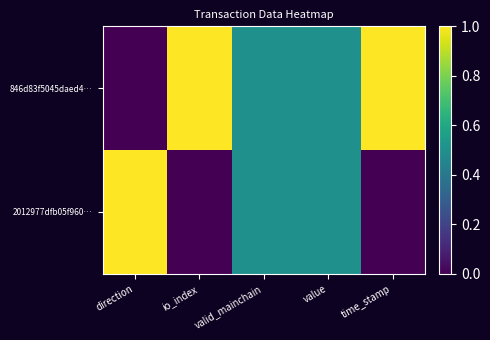

Which has a higher value, value or valid_mainchain?

value